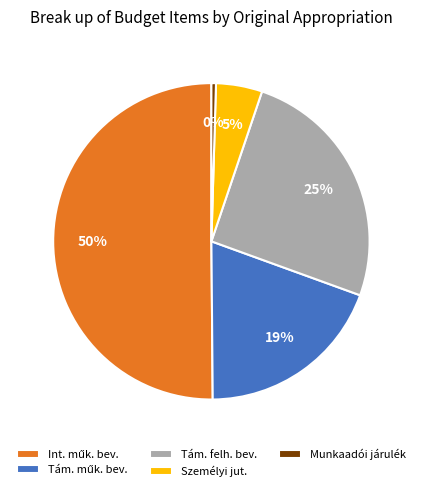

To the nearest percent, what percentage of the pie is Személyi jut.?

5%